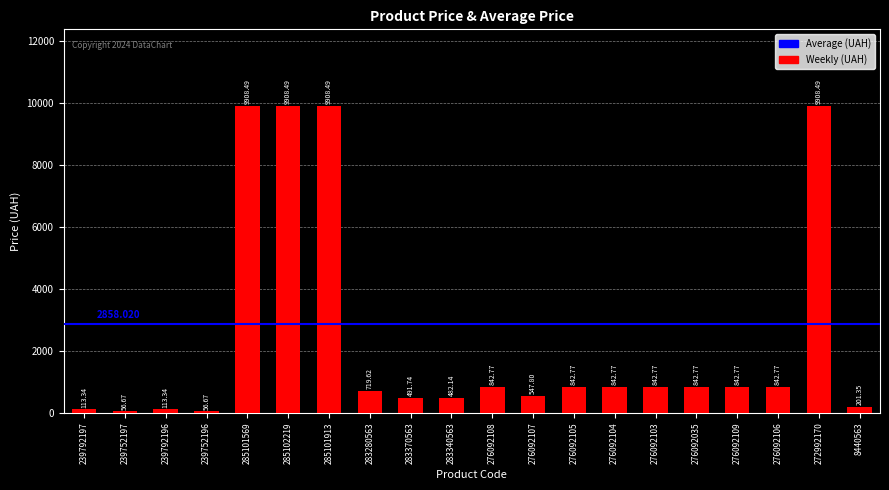

What is the change in value from 239752196 to 283370563?

+435.1